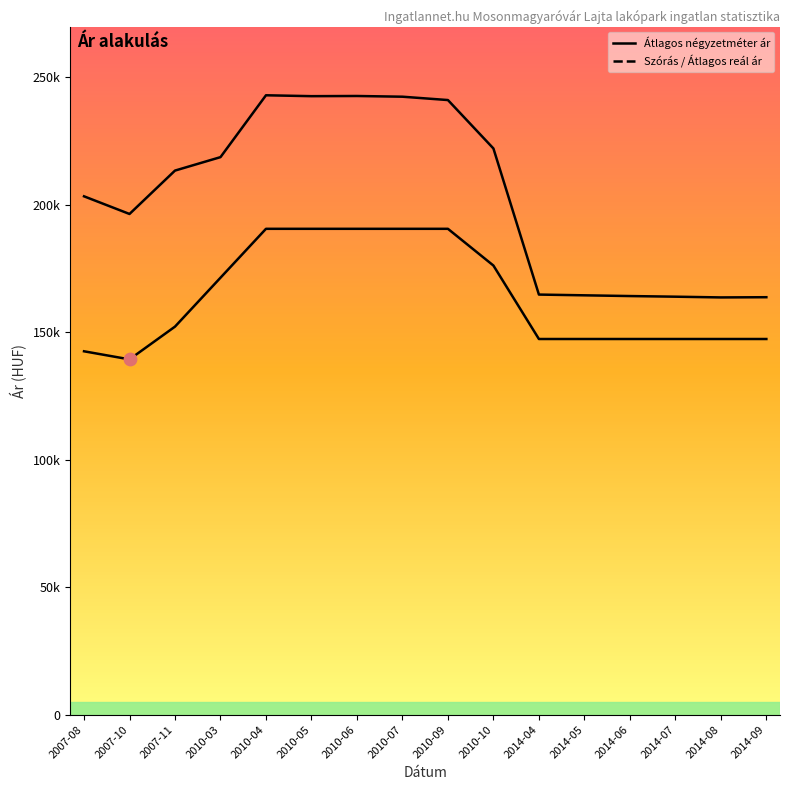

At which category is the sum across all series the highest?

2010-04